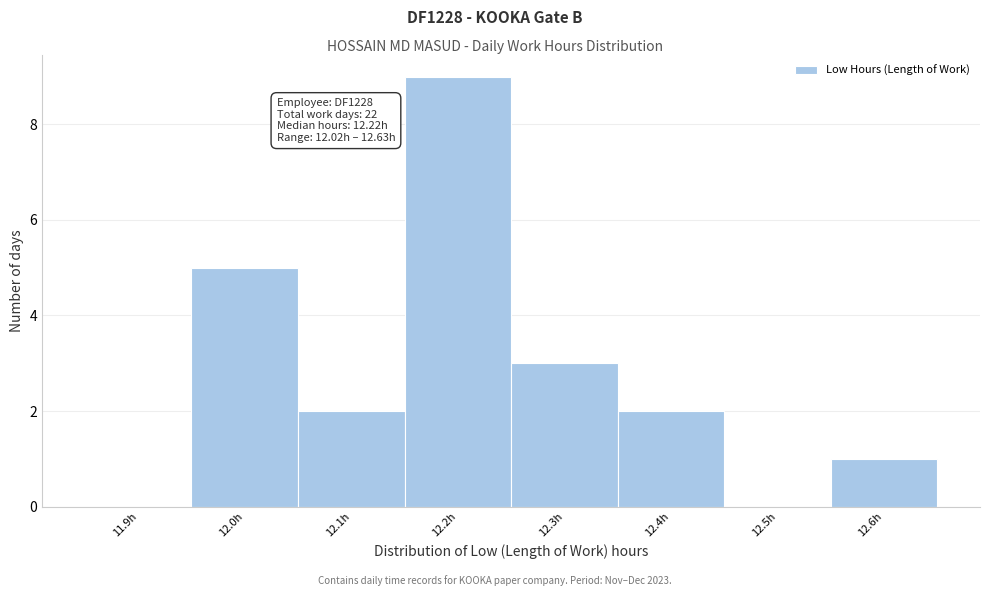

Reading left to right, transcribe all the data shown in this chart.

11.9h=0	12.0h=5	12.1h=2	12.2h=9	12.3h=3	12.4h=2	12.5h=0	12.6h=1